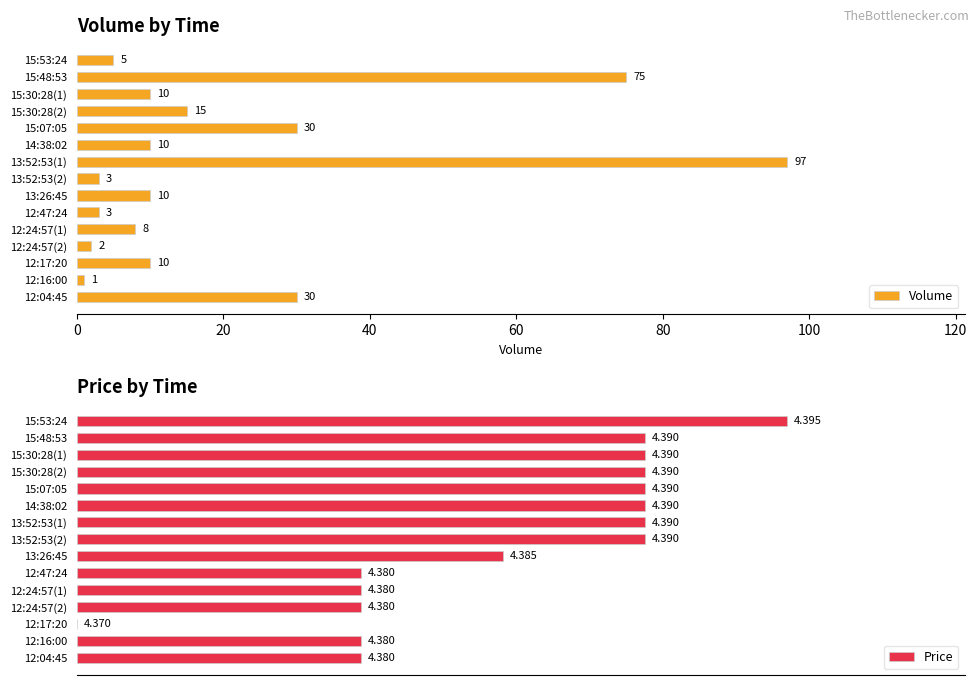

What is the average value of the Volume series?

21